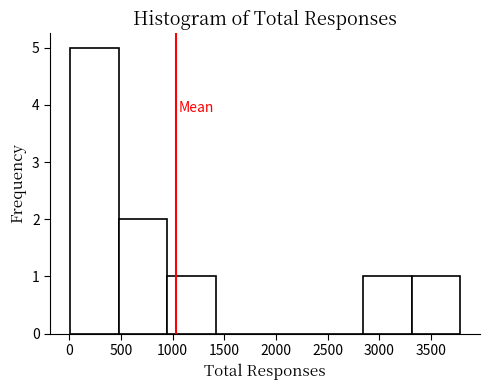

How tall is the bar that spans 950 to 1400 on the x-axis? Neither the bar edges nor the heights are printed on the chart, so give them approximately, as read against the axes.

1